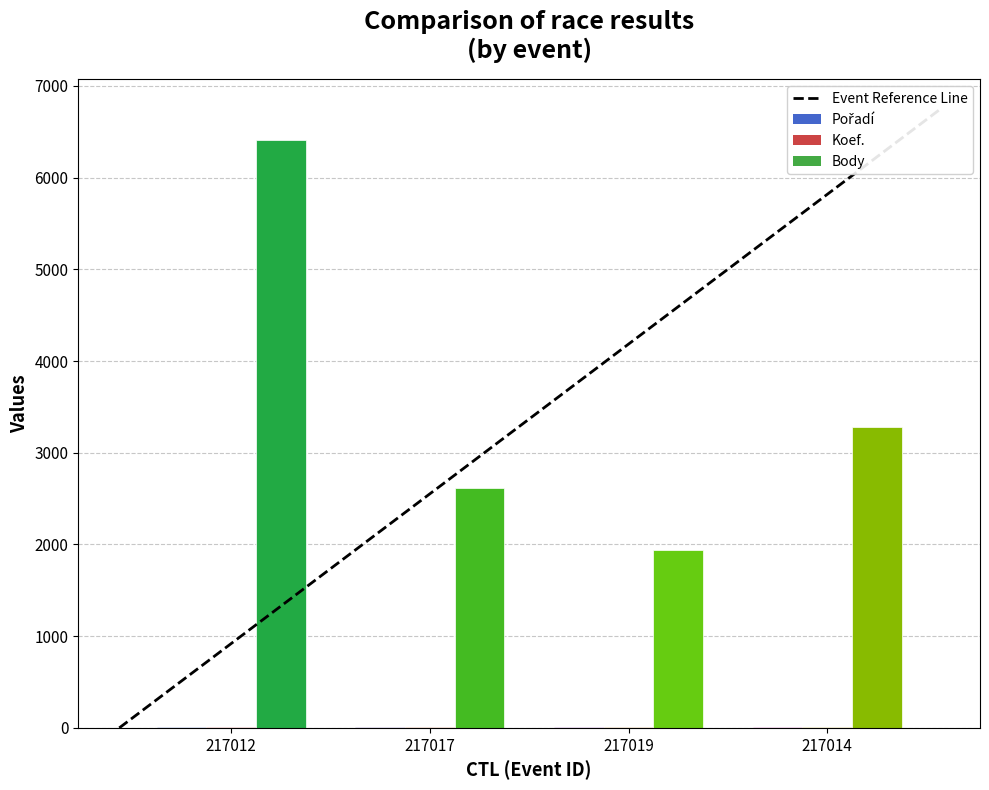

Is the value of Body at 217014 greater than the value of Pořadí at 217012?

Yes